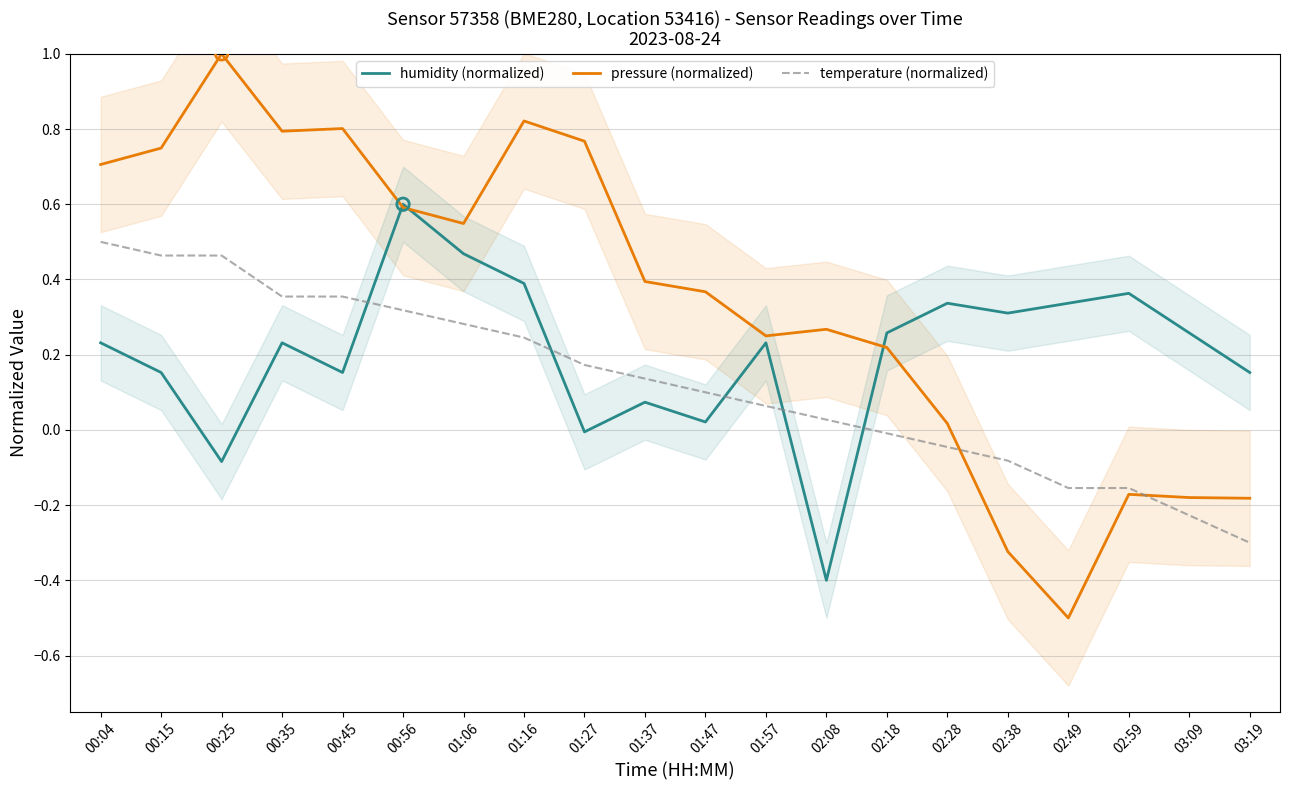

Which series has the largest total across all categories?

pressure (normalized)